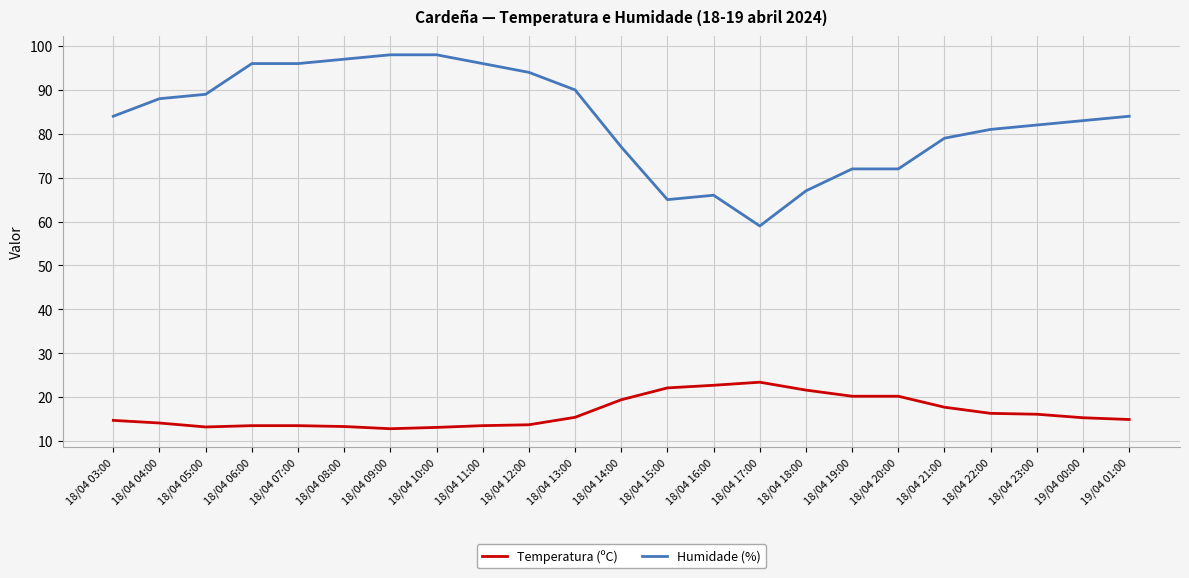

What are all the series names shown in the legend?

Temperatura (ºC), Humidade (%)